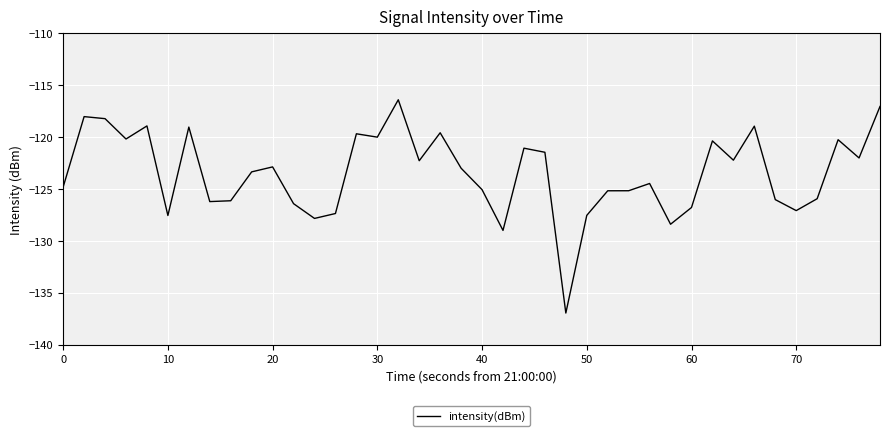

What is the greatest value displayed?

-116.4